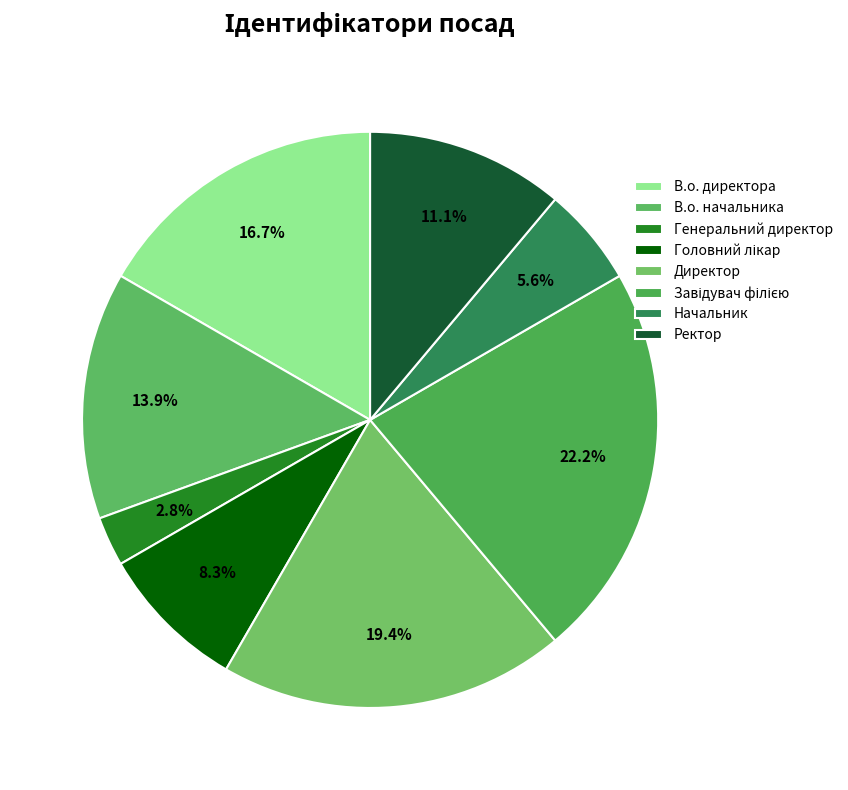

Is there any slice that represents more than half of the pie?

No